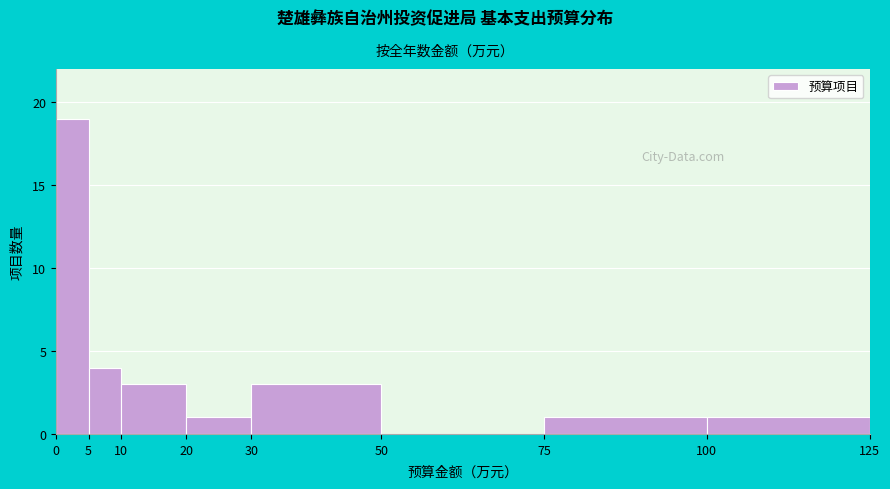

Reading left to right, transcribe this chart: for each bar, give the range it covers on the x-axis and its height. The values are not printed on the chart, so give them approximately, as read against the axis.

0 to 5: 19
5 to 10: 4
10 to 20: 3
20 to 30: 1
30 to 50: 3
50 to 75: 0
75 to 100: 1
100 to 125: 1